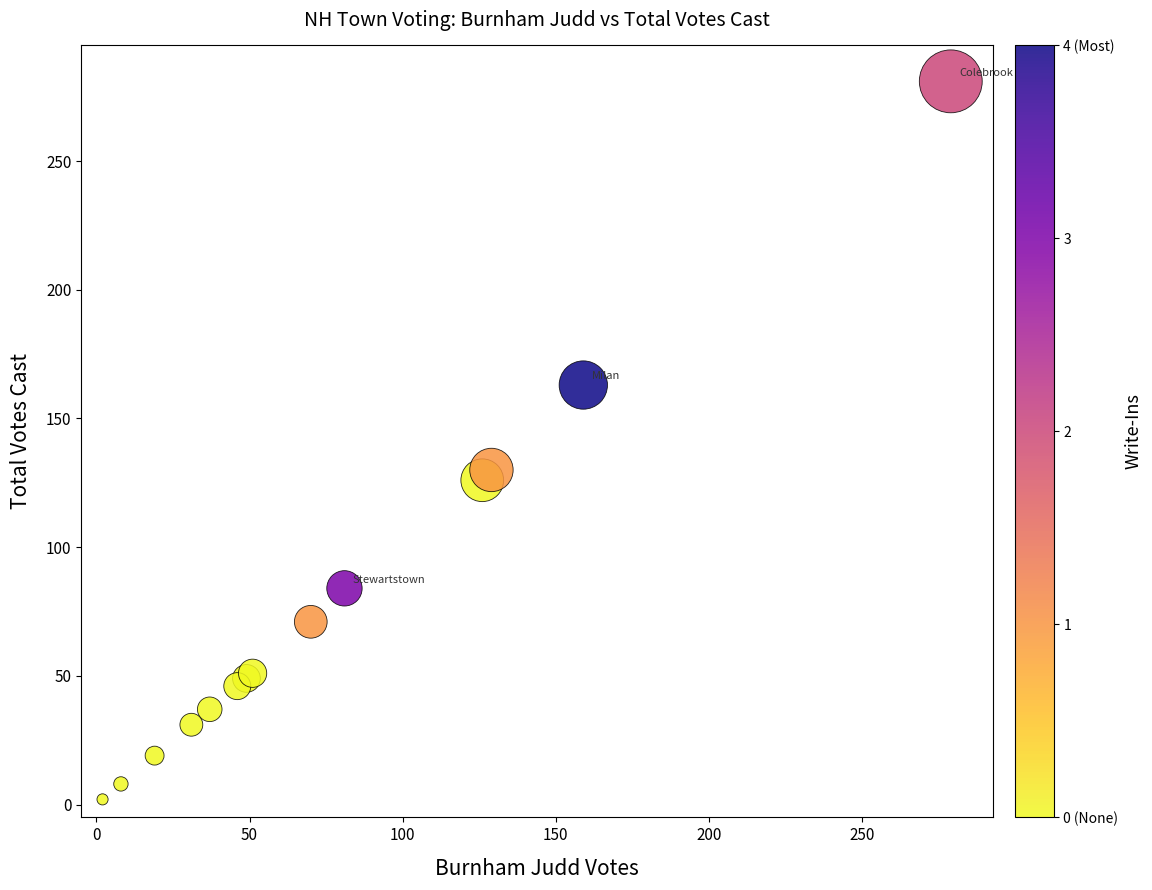

What Y value in the scatter plot is closest to 141?

130